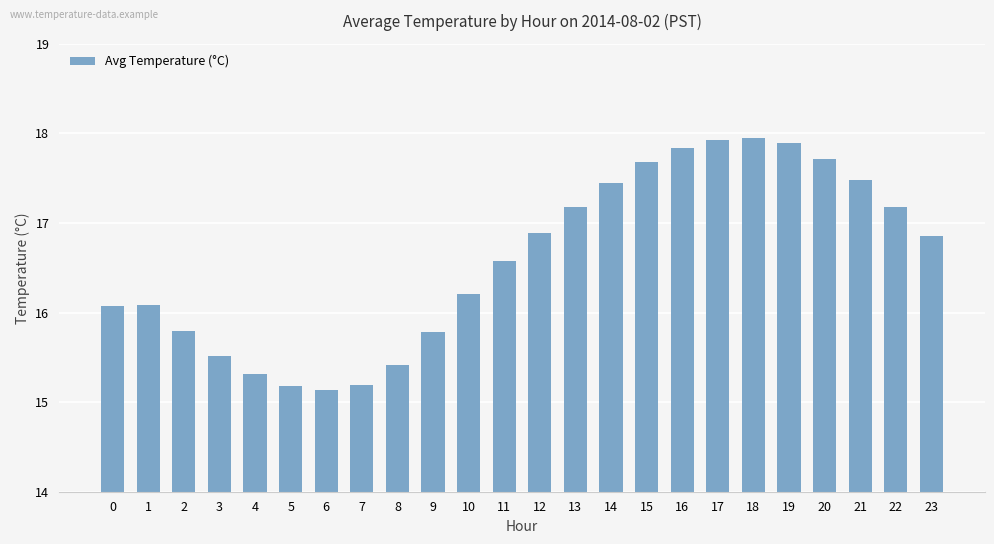

What is the minimum value shown in the chart?

15.1